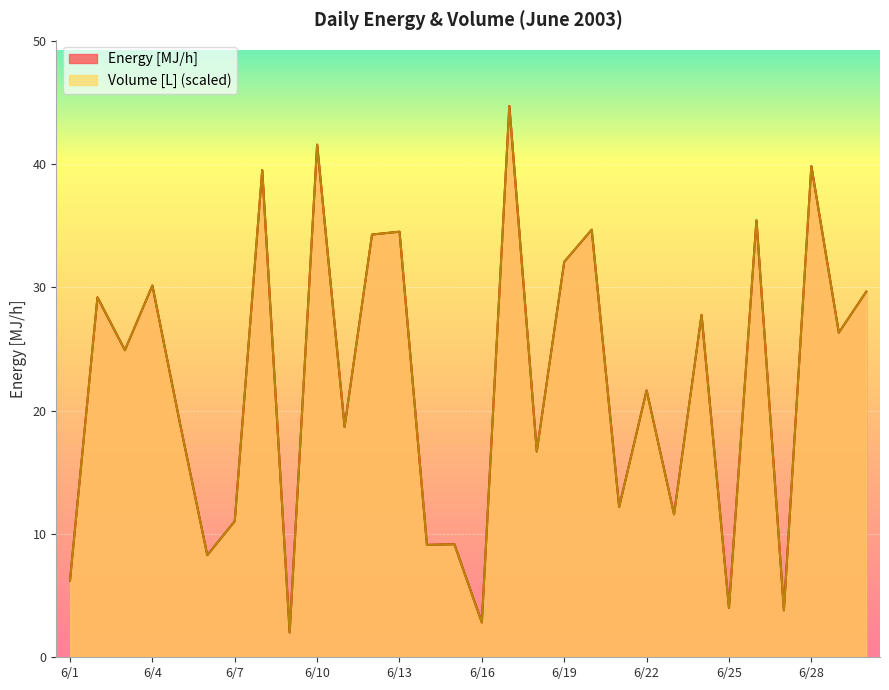

What value does the Volume [L] series have at 6/17?

44.7